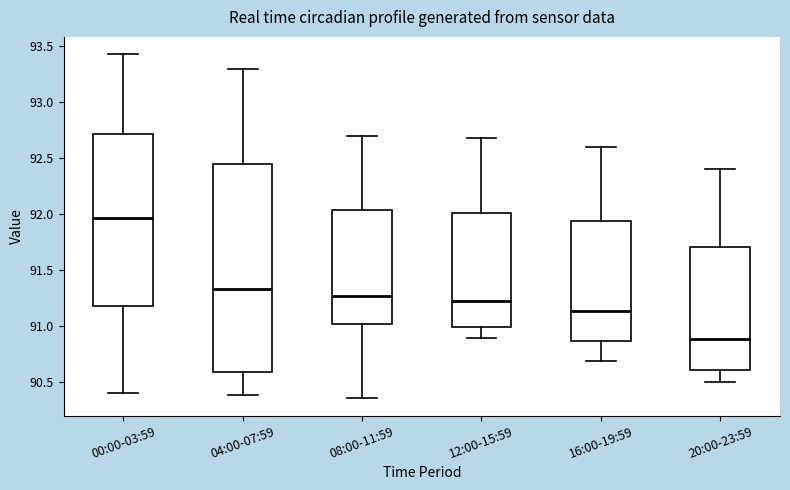

Reading left to right, transcribe this box plot: for each box, give where its median line is, the range the box spans, and where its two whiskers end, as read against the y-axis. The values are not printed on the chart, so give them approximately, as read against the axis.

00:00-03:59: median 91.95, box 91.15 to 92.70, whiskers 90.40 to 93.45
04:00-07:59: median 91.35, box 90.60 to 92.45, whiskers 90.40 to 93.30
08:00-11:59: median 91.25, box 91.00 to 92.05, whiskers 90.35 to 92.70
12:00-15:59: median 91.25, box 91.00 to 92.00, whiskers 90.90 to 92.70
16:00-19:59: median 91.15, box 90.85 to 91.95, whiskers 90.70 to 92.60
20:00-23:59: median 90.90, box 90.60 to 91.70, whiskers 90.50 to 92.40